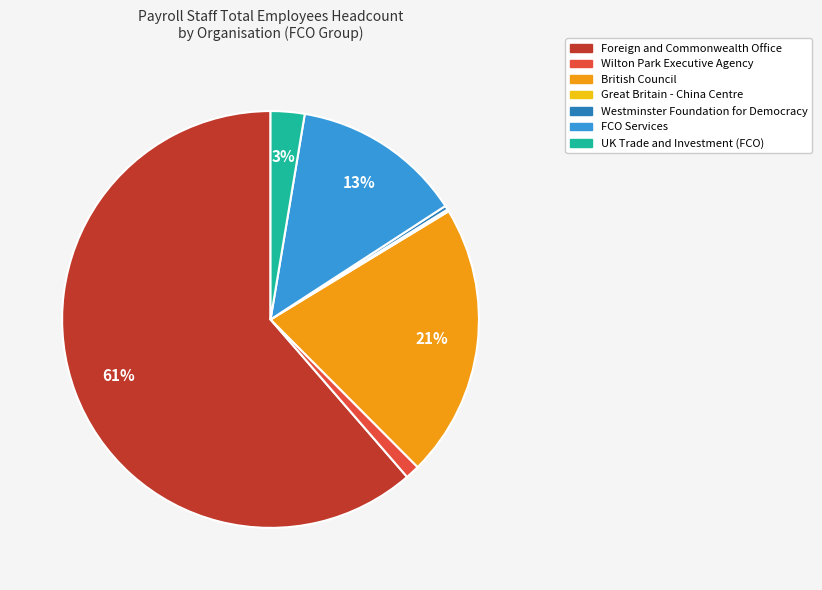

The Foreign and Commonwealth Office slice represents 69% of the pie. True or false?

False